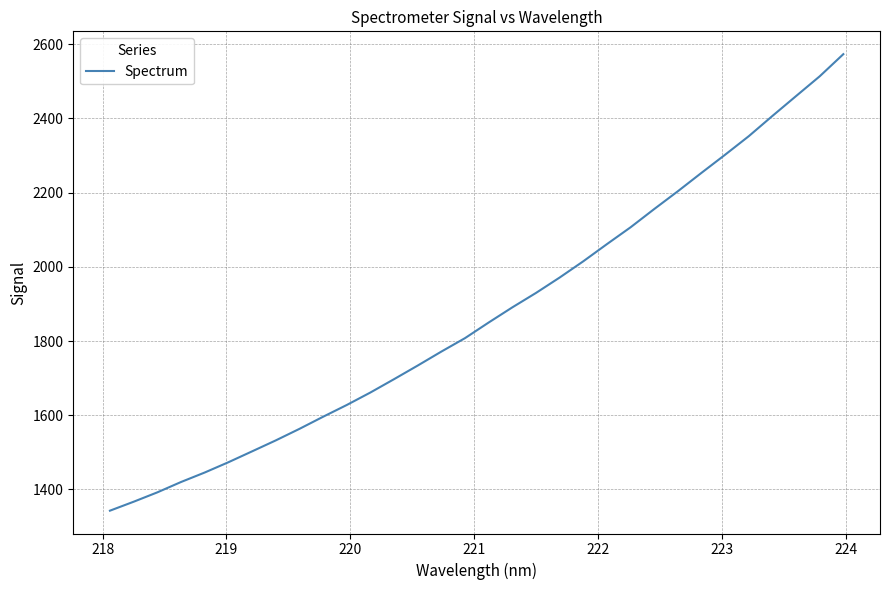

Count the number of categories in the chart.

32